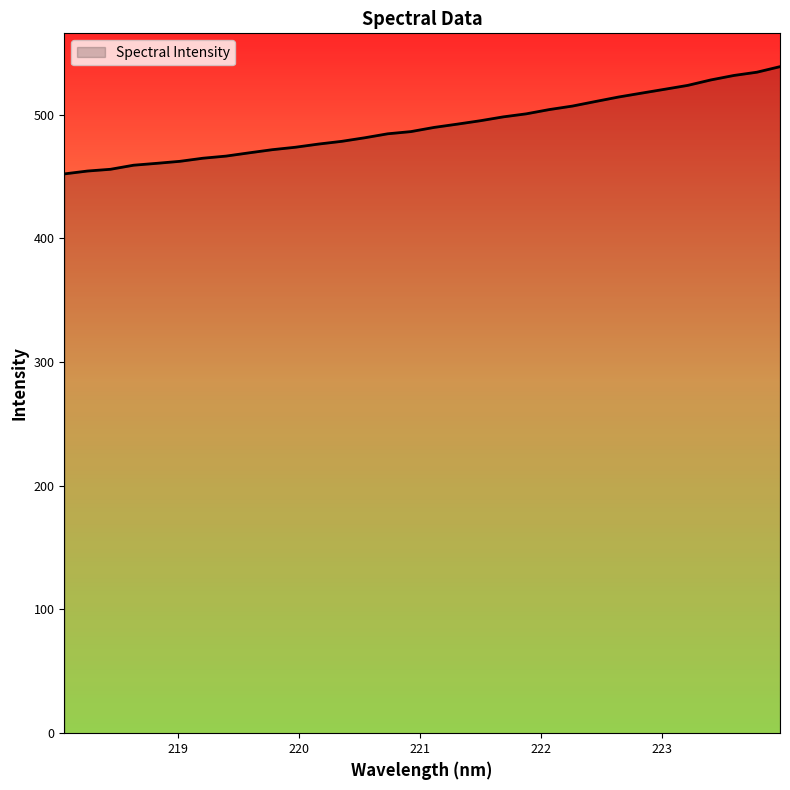

What is the difference between the maximum and minimum values?

86.7